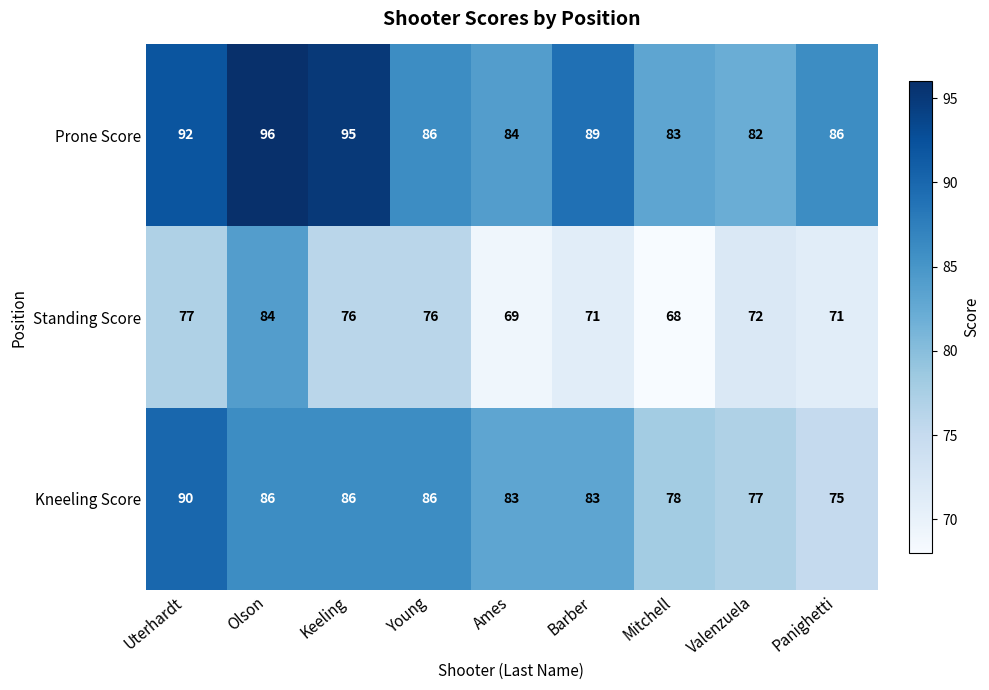

What value does the Standing Score series have at Valenzuela, to the nearest 10?

70